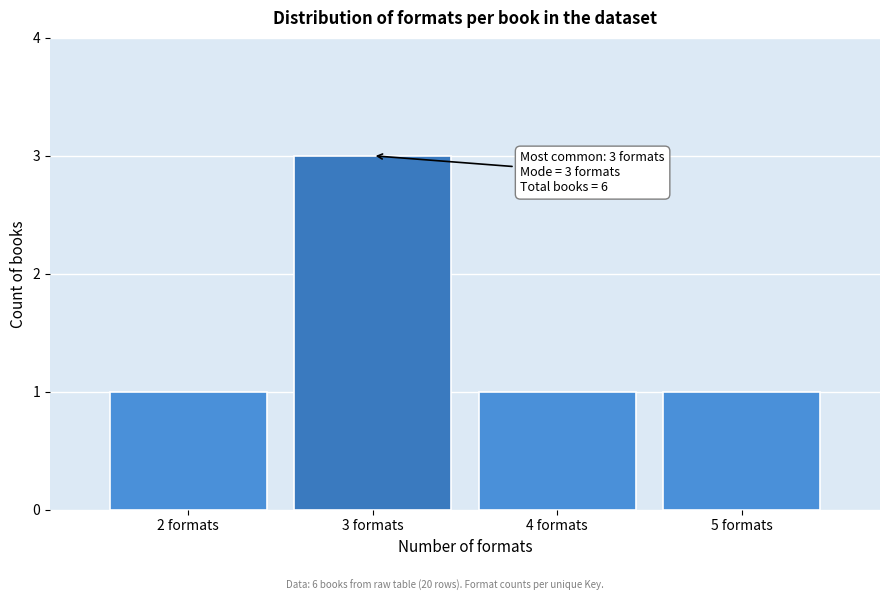

Reading right to left, transcribe all the data shown in this chart.

5 formats=1	4 formats=1	3 formats=3	2 formats=1